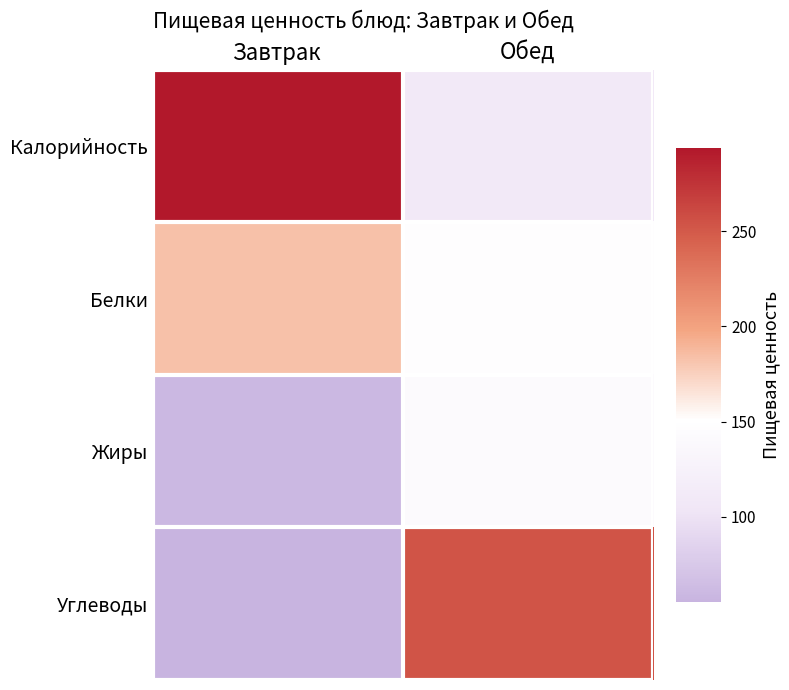

At how many categories does at least one series exceed 273?

1